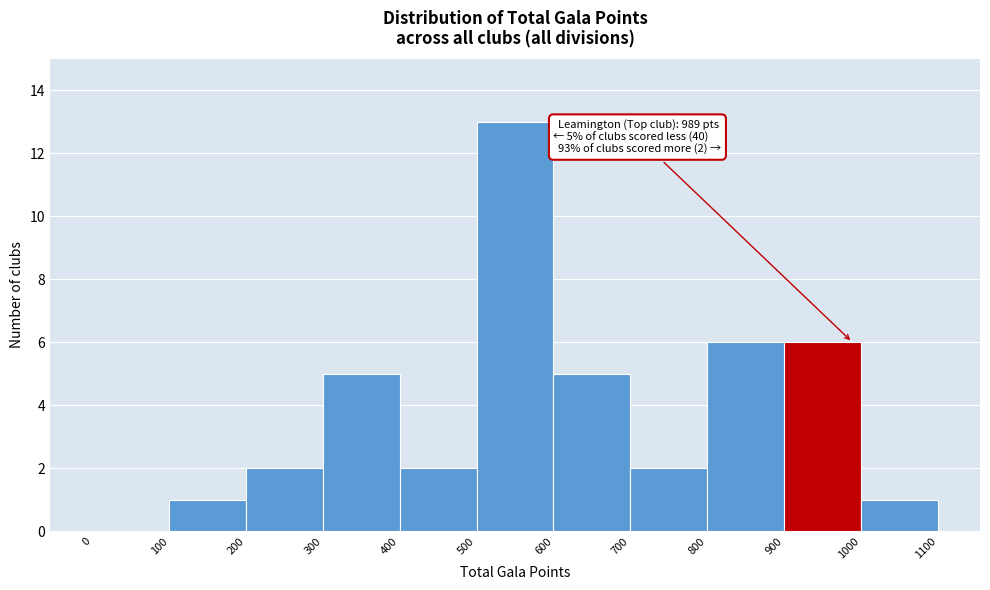

Which range on the x-axis has the tallest bar?

500 to 600